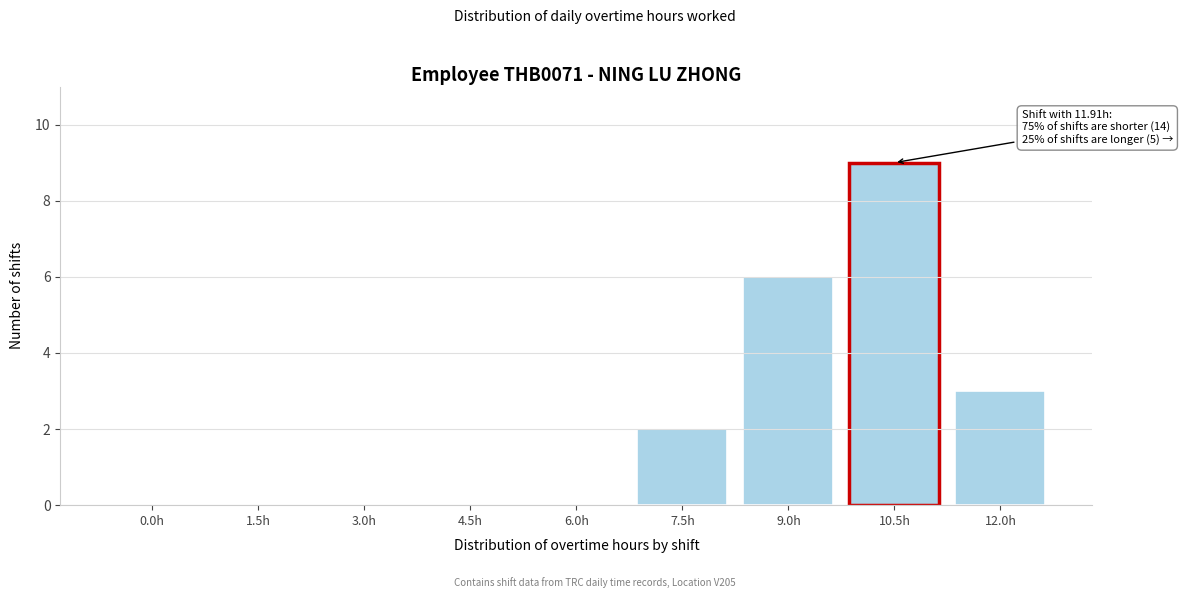

Reading left to right, list all the values displayed in this chart.

0.0h=0	1.5h=0	3.0h=0	4.5h=0	6.0h=0	7.5h=2	9.0h=6	10.5h=9	12.0h=3